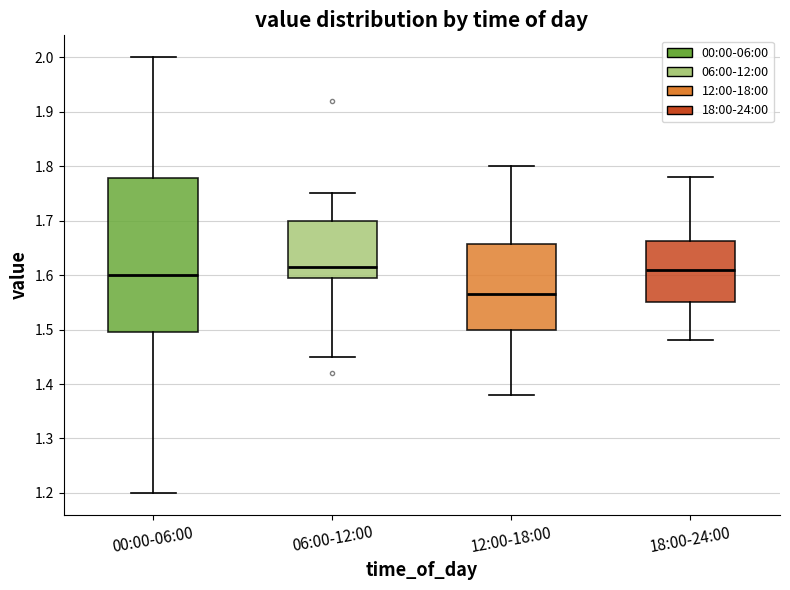

Where does the lower whisker of the box for 12:00-18:00 end on the y-axis? The values are not printed on the chart, so give them approximately, as read against the axis.

1.38